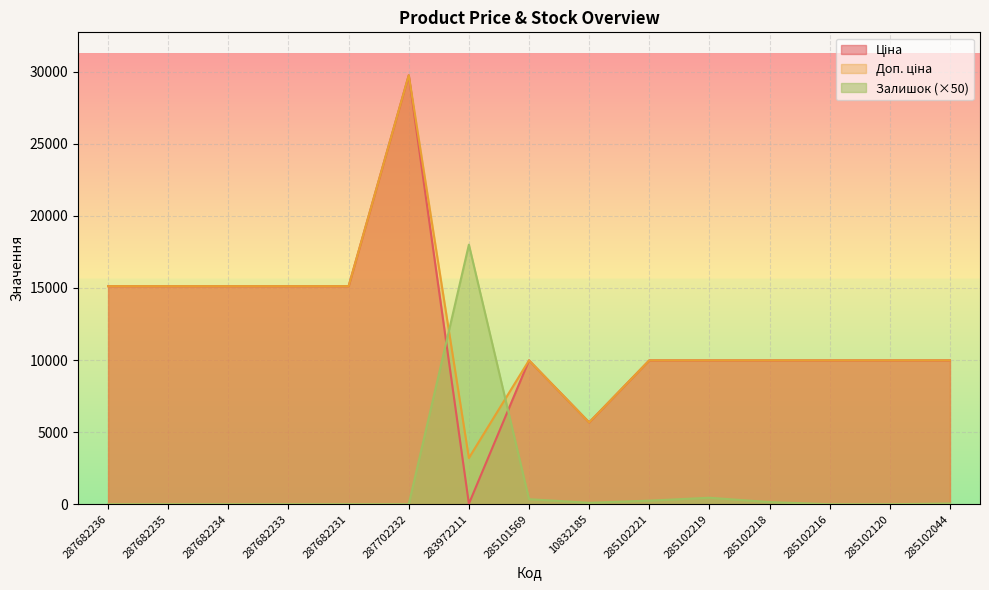

Is the value of Ціна at 285102221 greater than the value of Доп. ціна at 285101569?

No